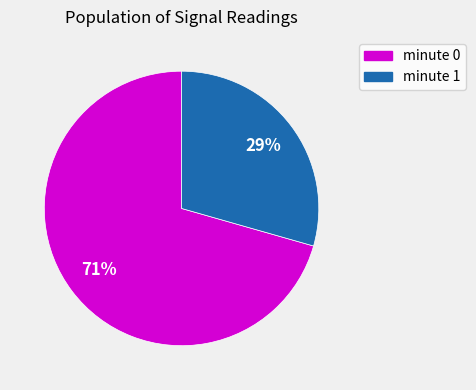

What percentage is the minute 0 slice, to the nearest percent?

71%